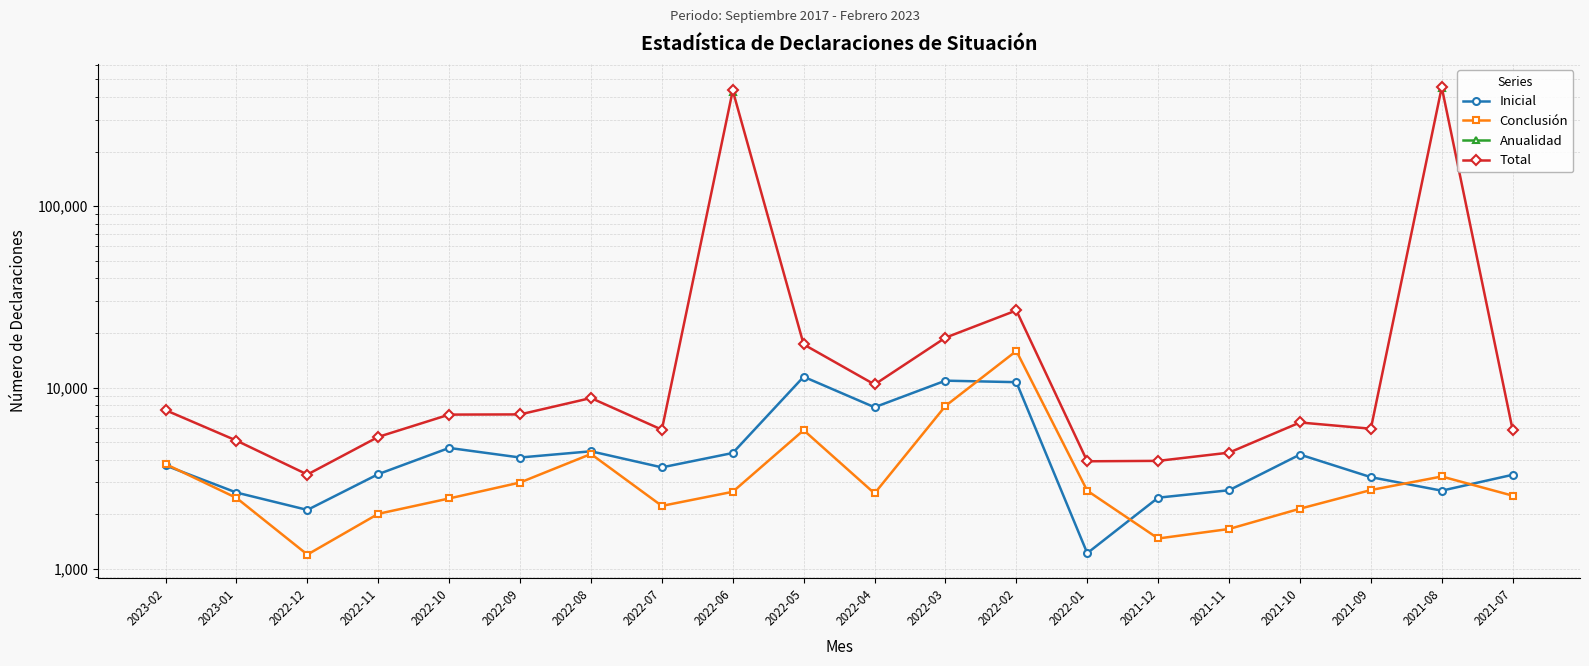

True or false: Total and Anualidad intersect in this chart.

False